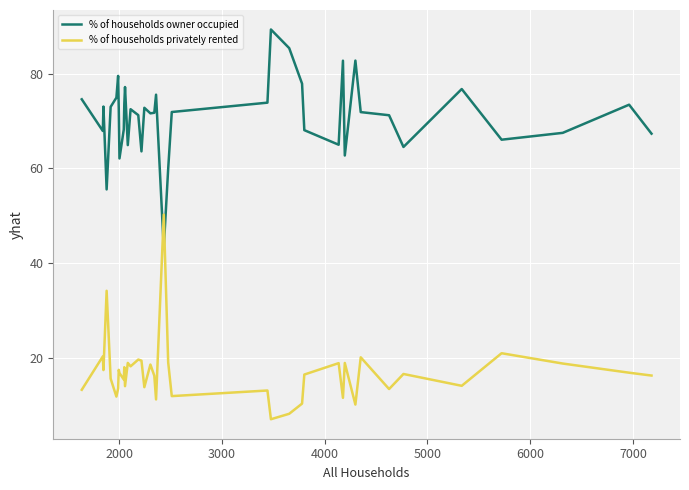

How many interior local valleys does the % of households privately rented series have?

13